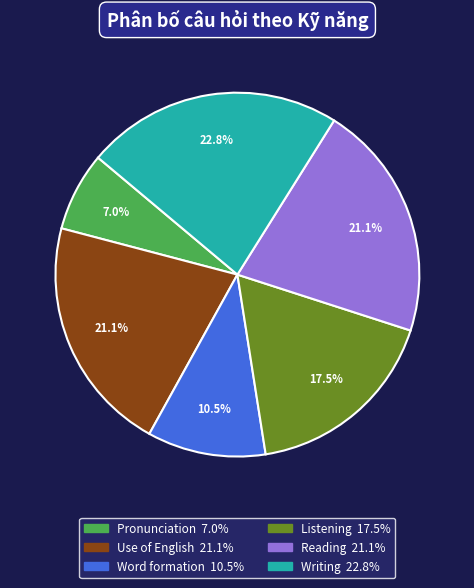

Do Word formation and Use of English together represent more than half of the pie?

No